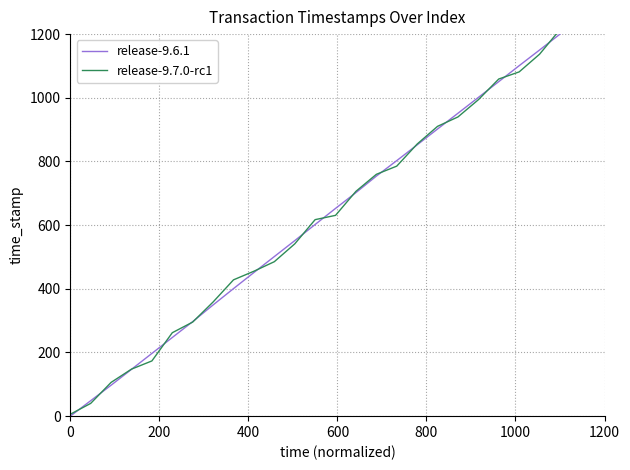

Reading left to right, list all the values displayed in this chart.

release-9.6.1: 0.0	48.5	97.2	147.1	197.0	247.1	297.0	349.3	400.6	451.2	501.3	551.3	602.0	652.6	702.2	753.9	802.6	852.1	902.0	951.4	1001.1	1050.8	1100.8	1150.1	1200.0
release-9.7.0-rc1: 6.0	40.1	106.0	147.7	173.5	262.1	295.6	358.6	428.2	455.2	485.2	541.1	617.3	630.7	706.2	759.6	785.3	854.7	910.3	939.8	993.9	1059.0	1081.3	1136.9	1214.3